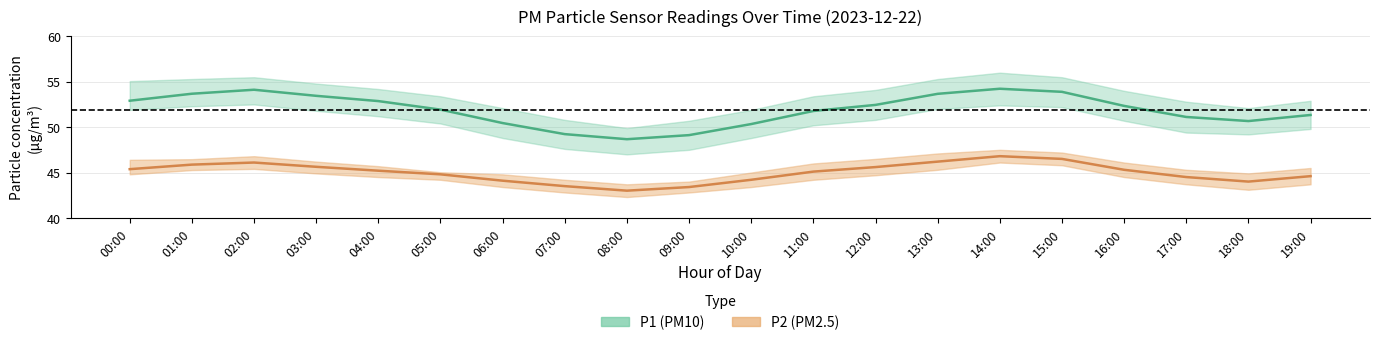

What is the sum of all P1_upper values?

1069.8